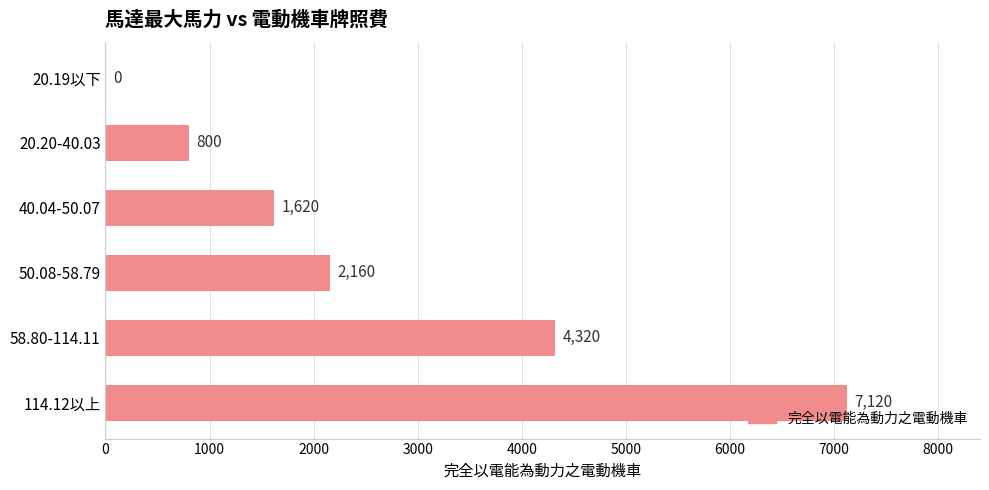

What is the sum of all values?

16020